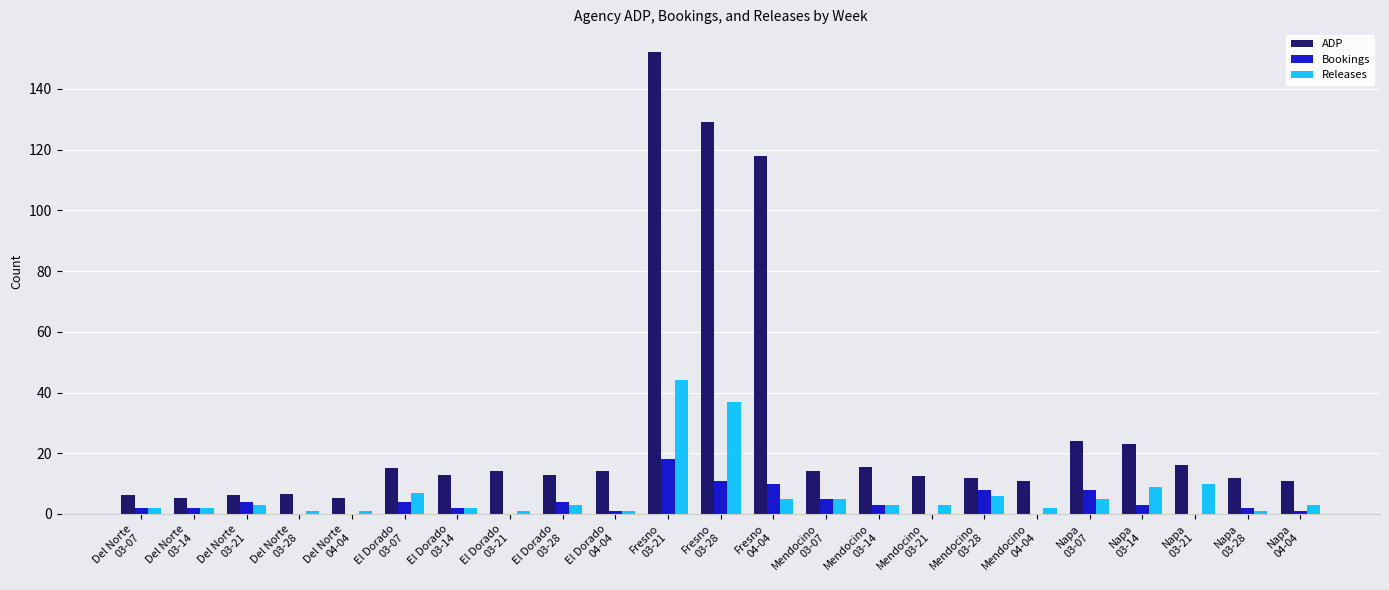

Which series has the largest total across all categories?

ADP